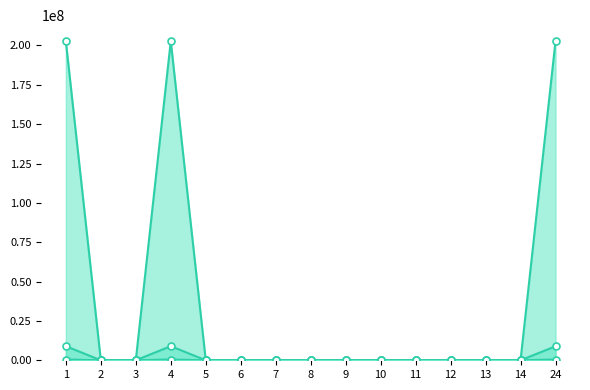

The value of Temeljni (upisani) kapital at 5 is -88834055. True or false?

False